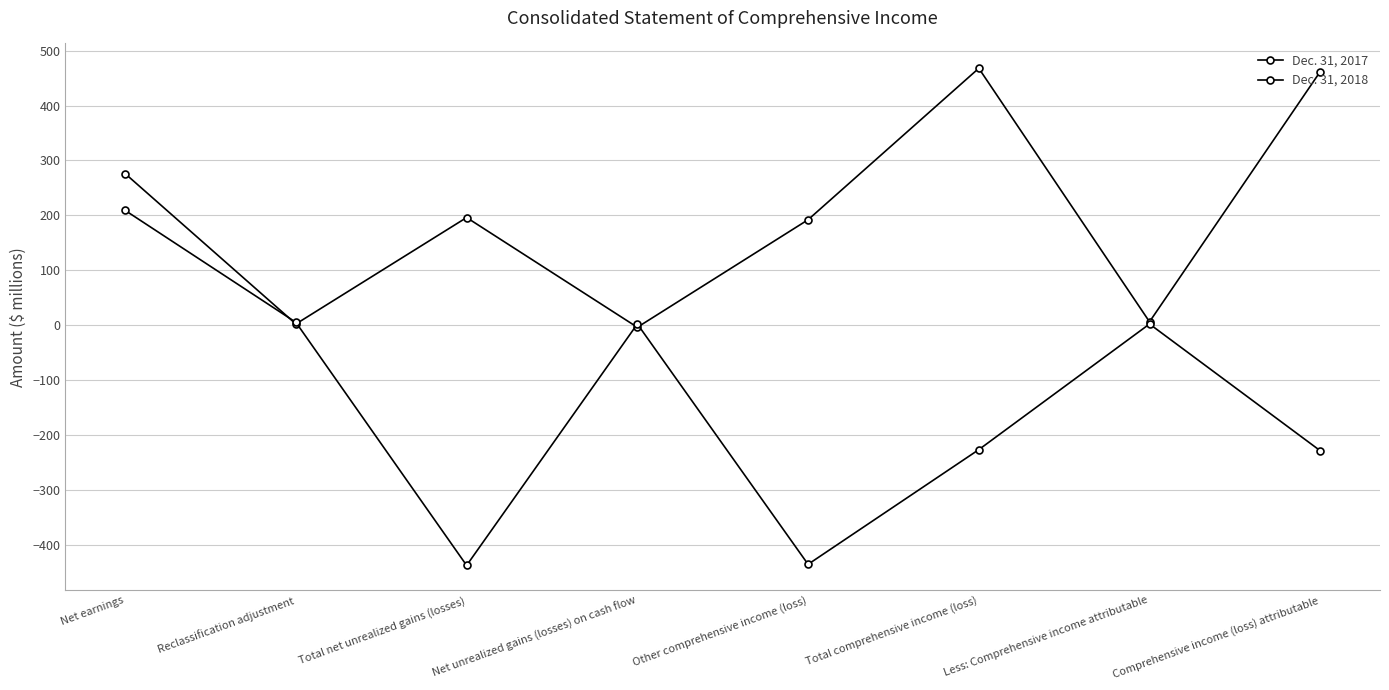

Rank the categories by Dec. 31, 2017 value from lowest to highest.

Net unrealized gains (losses) on cash flow, Reclassification adjustment, Less: Comprehensive income attributable, Other comprehensive income (loss), Total net unrealized gains (losses), Net earnings, Comprehensive income (loss) attributable, Total comprehensive income (loss)